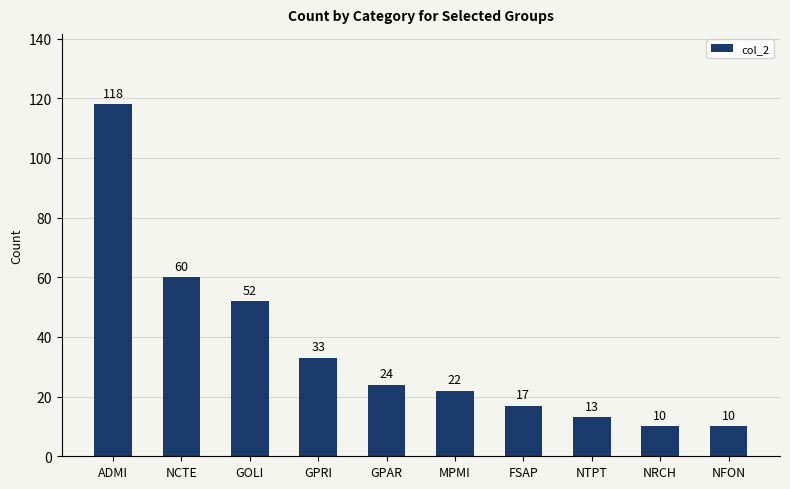

Reading left to right, transcribe all the data shown in this chart.

118	60	52	33	24	22	17	13	10	10